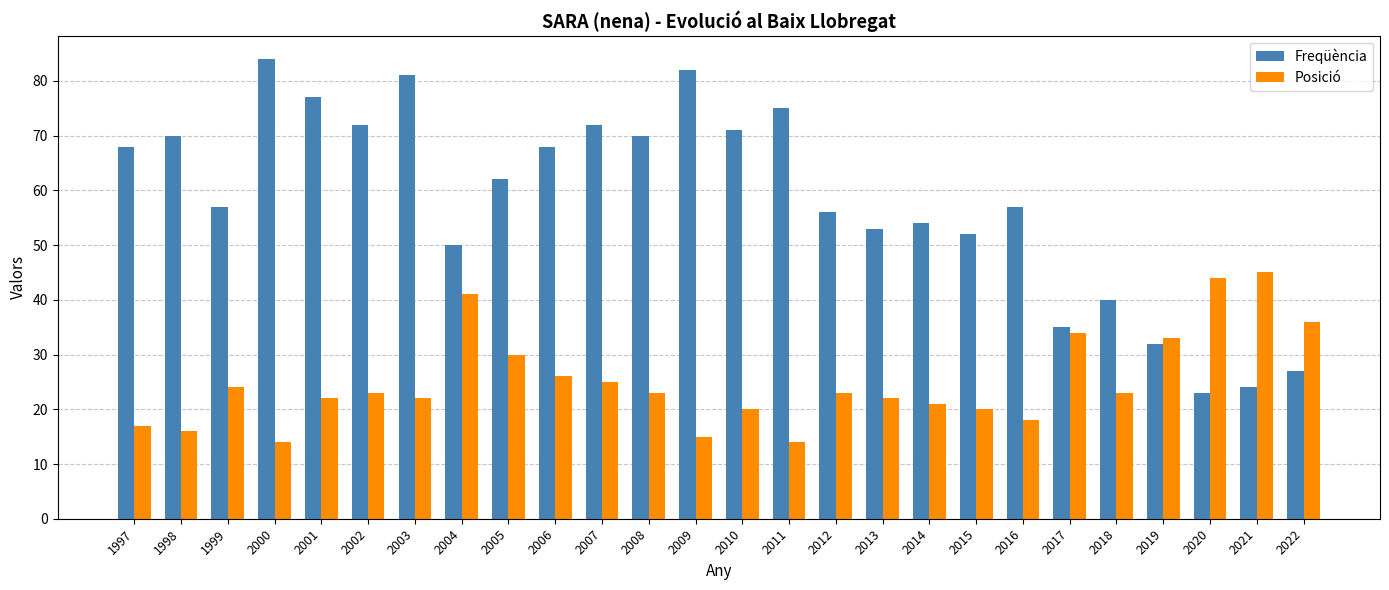

The value of Posició at 1998 is 16. True or false?

True